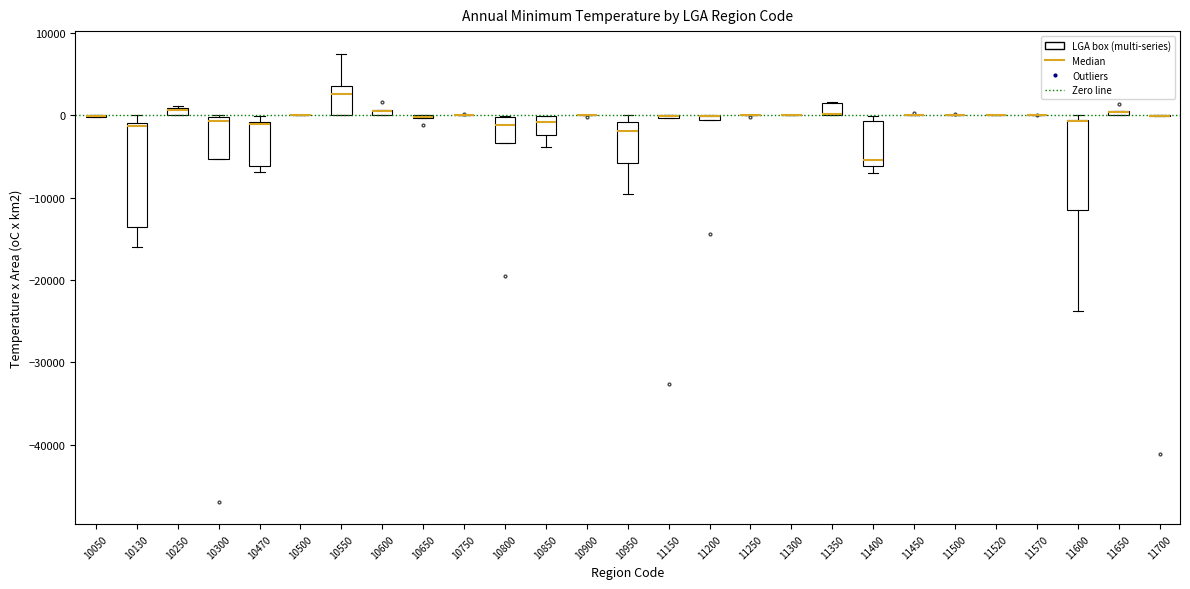

Comparing the boxes themselves (not the whiskers), which one is the tallest?

10130